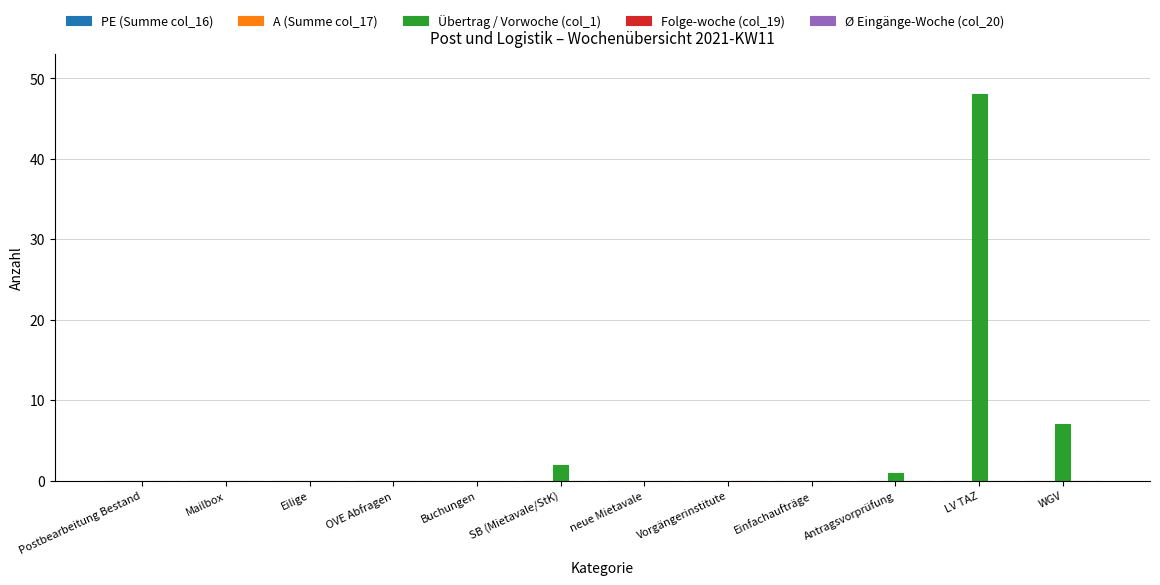

What is the maximum value shown in the chart?

48